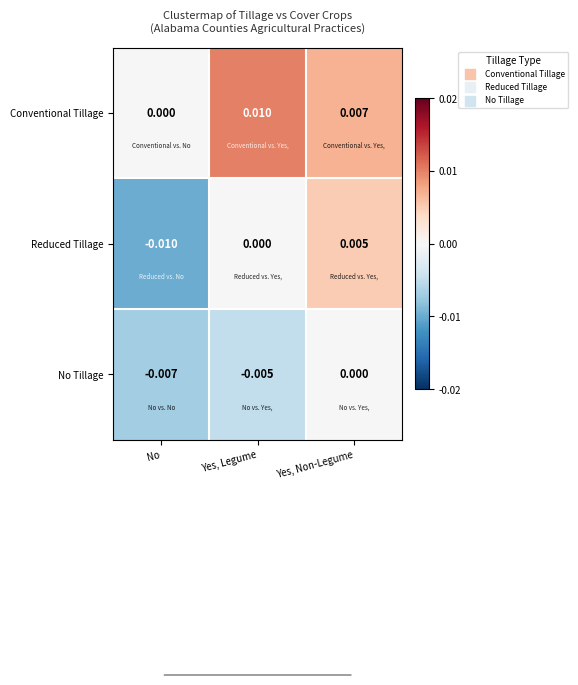

How many categories are shown in the chart?

3